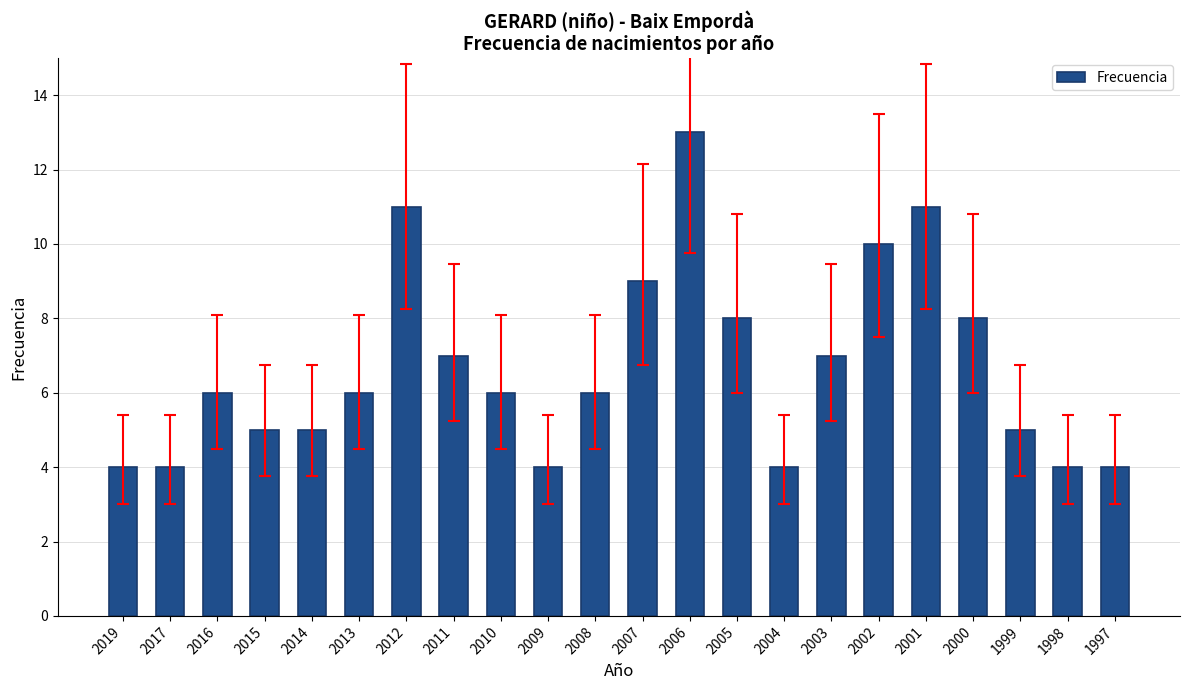

The value at 2010 is 6. True or false?

True